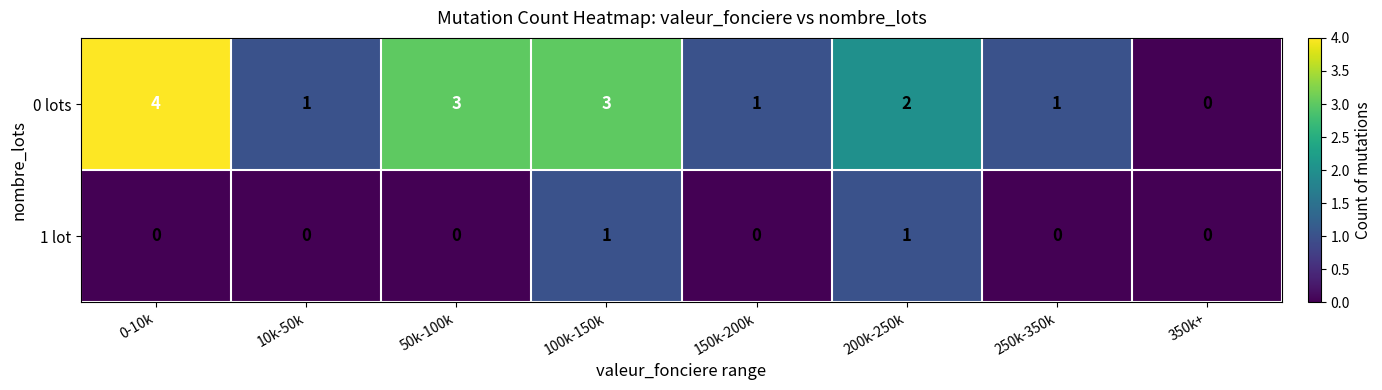

At which label does 0 lots reach its peak?

0-10k